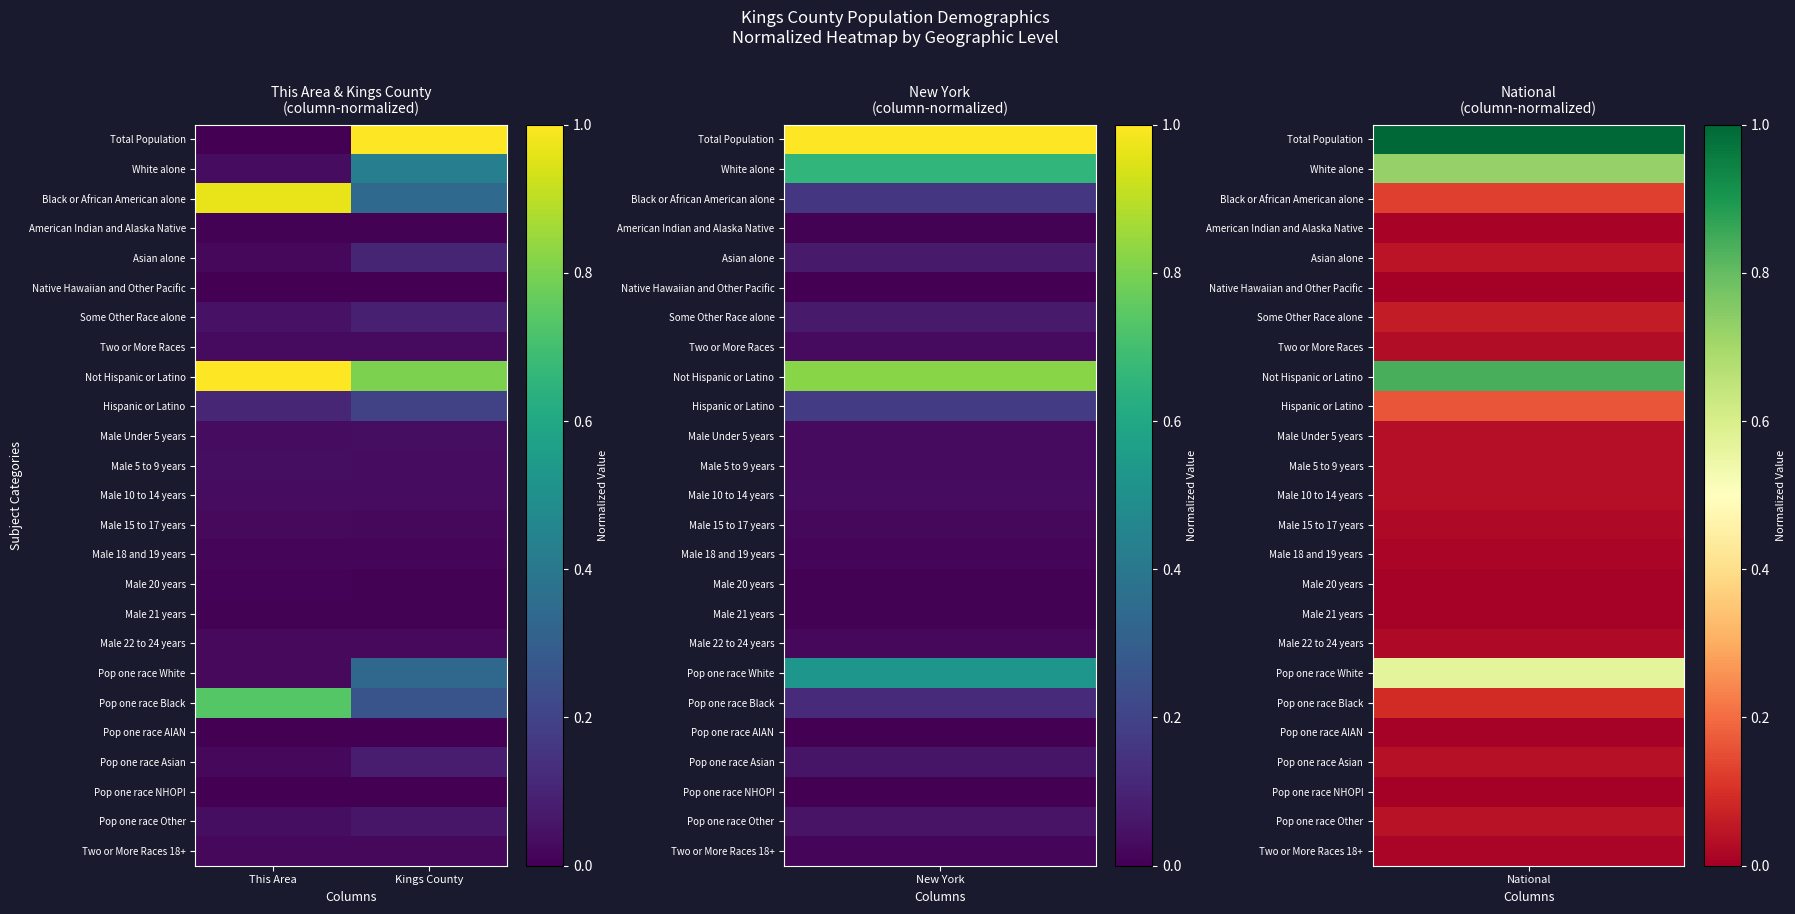

Reading right to left, list all the values displayed in this chart.

Total Population: Kings County=1.0	This Area=0.0
White alone: Kings County=0.4	This Area=0.0
Black or African American alone: Kings County=0.3	This Area=1.0
American Indian and Alaska Native: Kings County=0.0	This Area=0.0
Asian alone: Kings County=0.1	This Area=0.0
Native Hawaiian and Other Pacific: Kings County=0.0	This Area=0.0
Some Other Race alone: Kings County=0.1	This Area=0.1
Two or More Races: Kings County=0.0	This Area=0.0
Not Hispanic or Latino: Kings County=0.8	This Area=1.0
Hispanic or Latino: Kings County=0.2	This Area=0.1
Male Under 5 years: Kings County=0.0	This Area=0.0
Male 5 to 9 years: Kings County=0.0	This Area=0.0
Male 10 to 14 years: Kings County=0.0	This Area=0.0
Male 15 to 17 years: Kings County=0.0	This Area=0.0
Male 18 and 19 years: Kings County=0.0	This Area=0.0
Male 20 years: Kings County=0.0	This Area=0.0
Male 21 years: Kings County=0.0	This Area=0.0
Male 22 to 24 years: Kings County=0.0	This Area=0.0
Pop one race White: Kings County=0.3	This Area=0.0
Pop one race Black: Kings County=0.3	This Area=0.7
Pop one race AIAN: Kings County=0.0	This Area=0.0
Pop one race Asian: Kings County=0.1	This Area=0.0
Pop one race NHOPI: Kings County=0.0	This Area=0.0
Pop one race Other: Kings County=0.1	This Area=0.0
Two or More Races 18+: Kings County=0.0	This Area=0.0